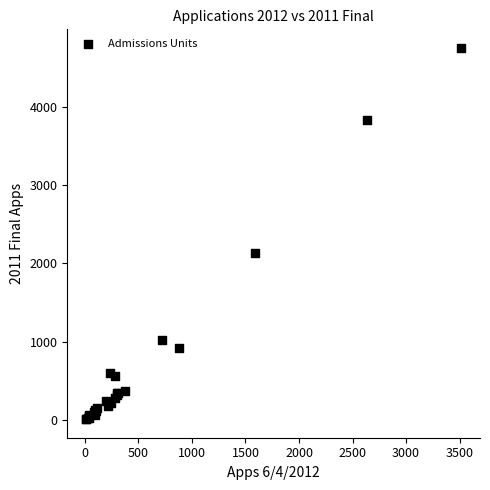

What Y value in the scatter plot is closest to 2382?

2134